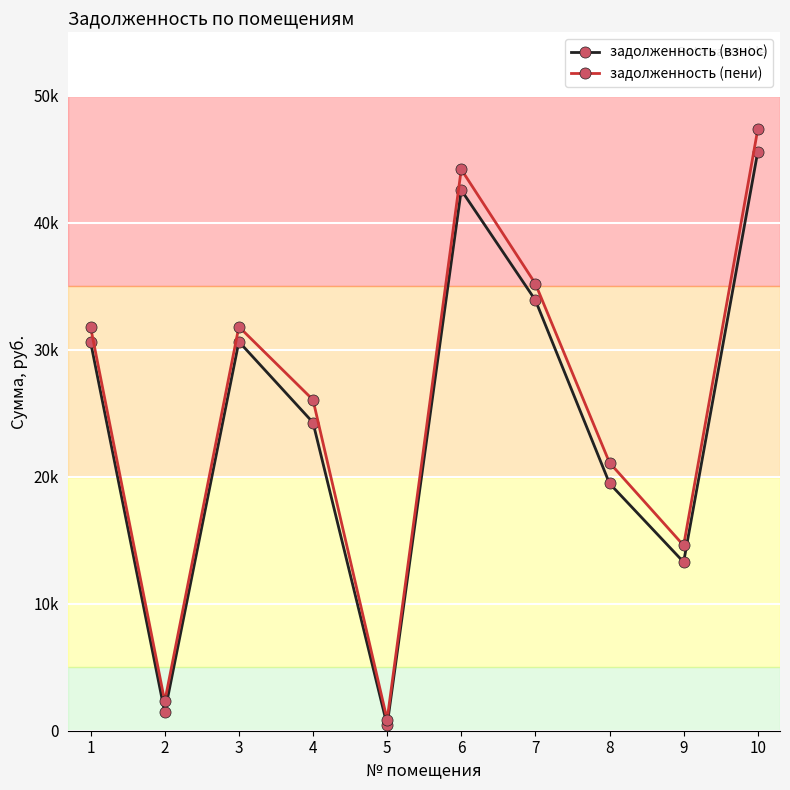

True or false: задолженность (взнос) and задолженность (пени) intersect in this chart.

False